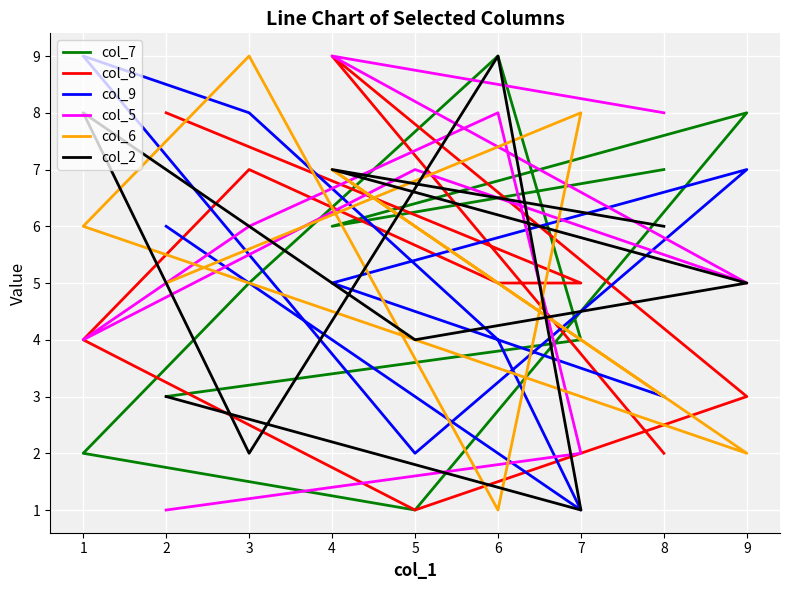

Is it true that col_6 equals 1 at 9?

False